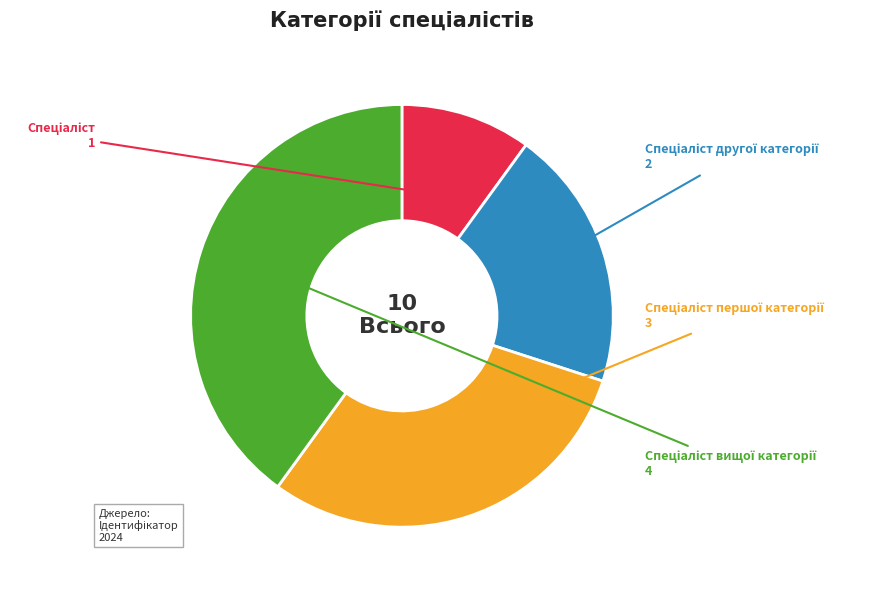

Is there any slice that represents more than half of the pie?

No